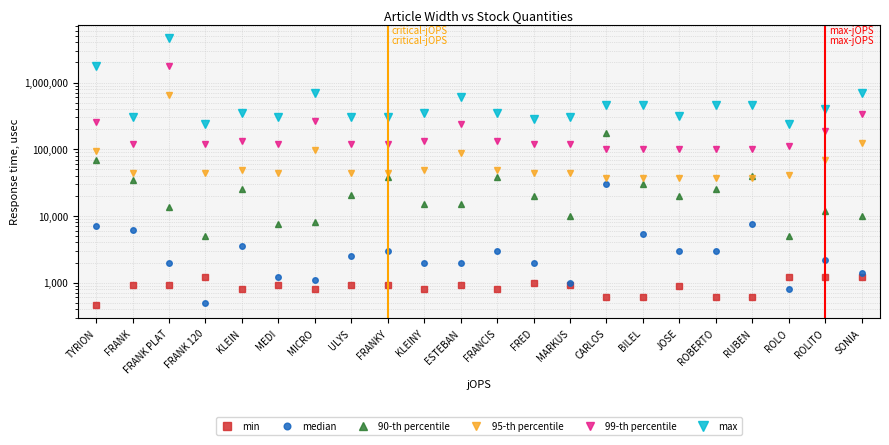

Is it true that min equals 495 at JOSE?

False